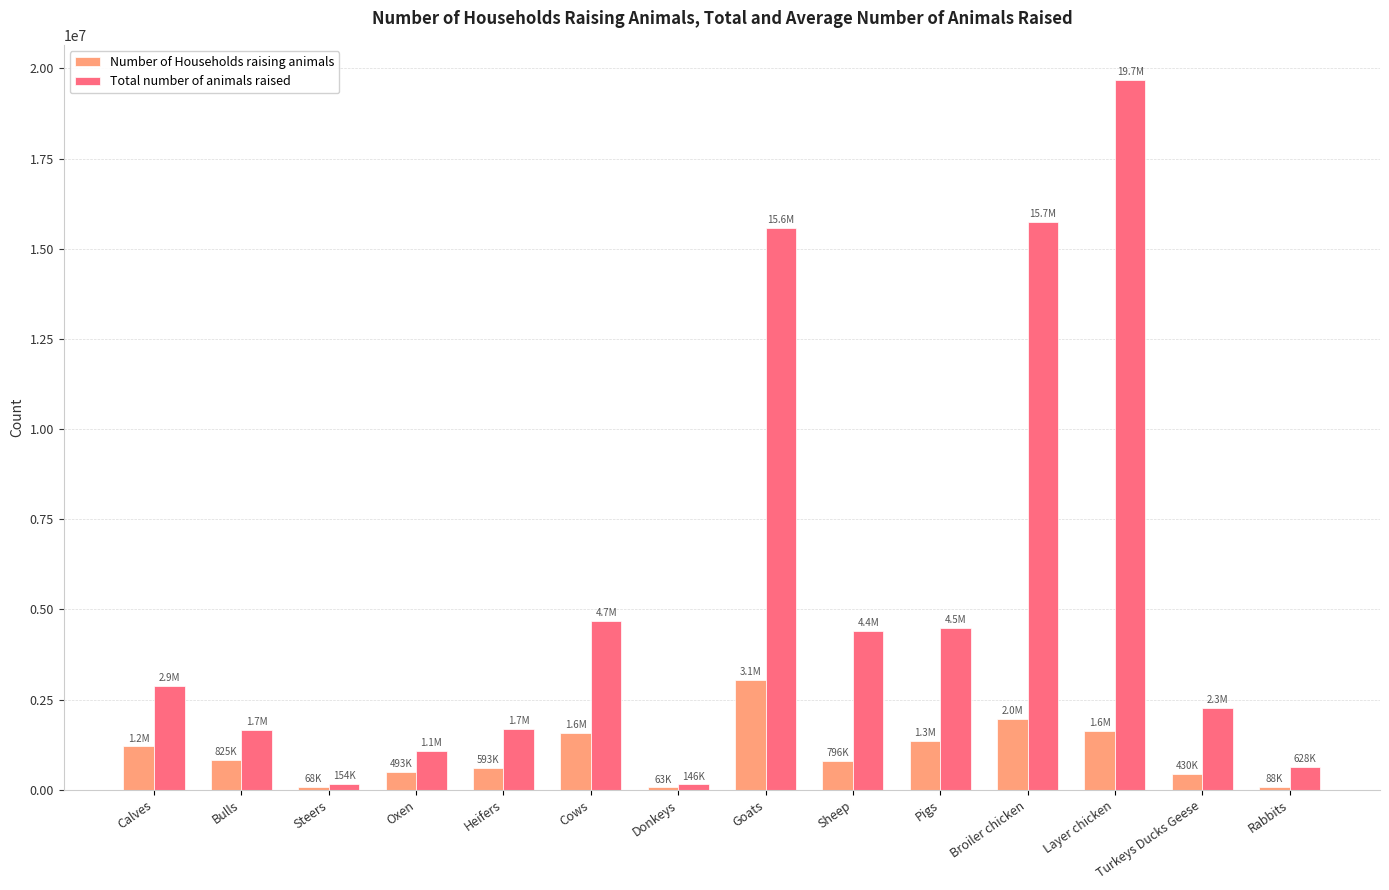

Where is Total number of animals raised nearest to the value 9908945?

Cows